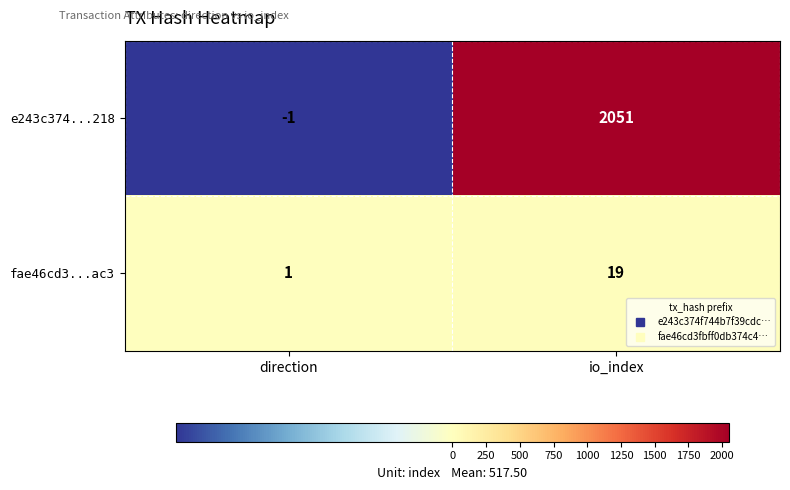

Which label corresponds to the smallest value in the chart?

direction